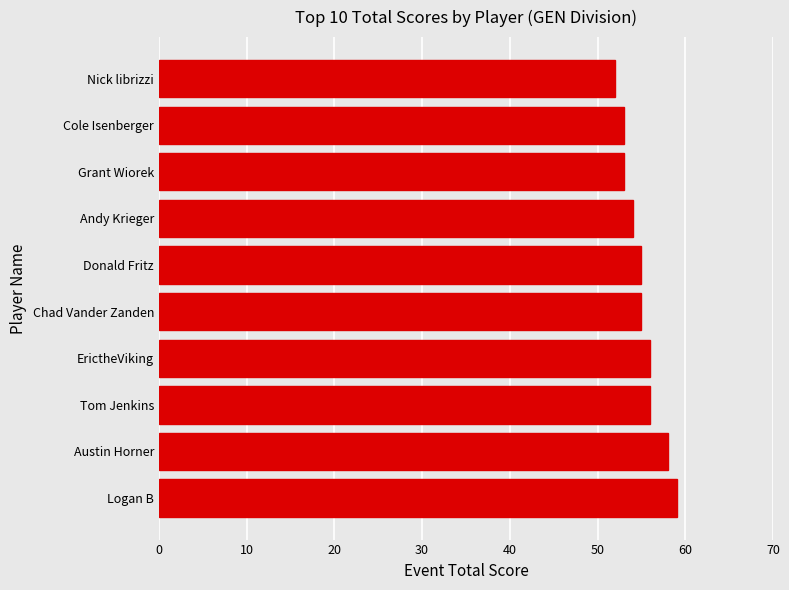

What is the minimum value shown in the chart?

52